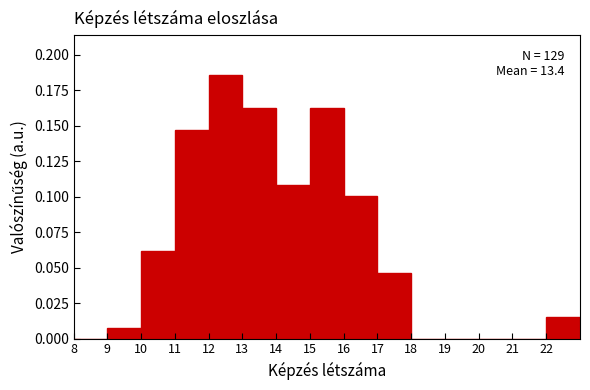

Over which range of the x-axis is the bar tallest?

12 to 13